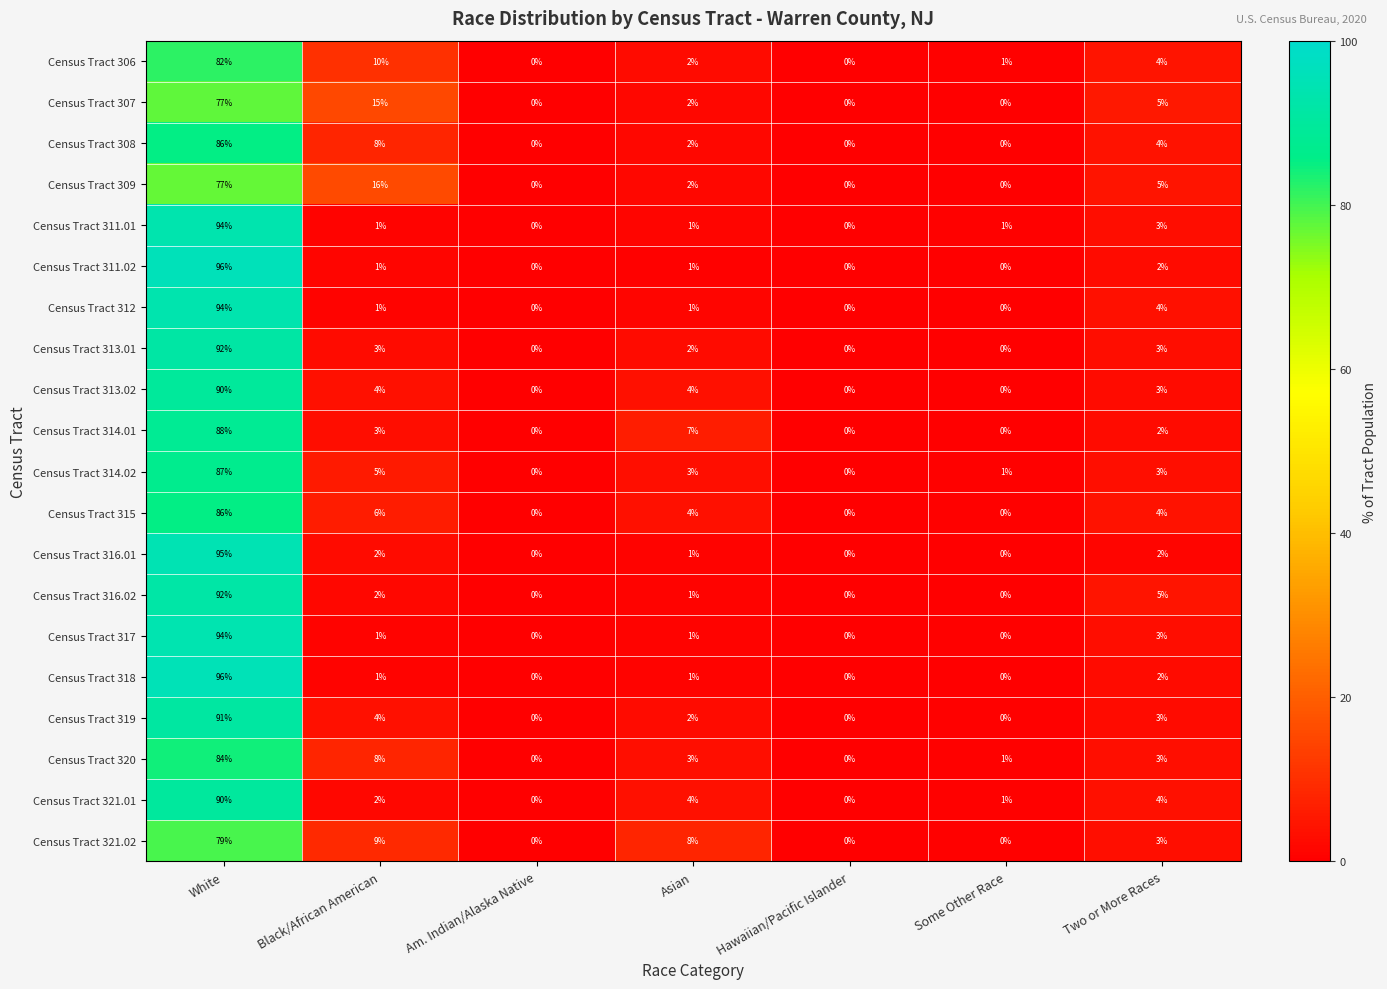

The Census Tract 307 series shows 35 at Hawaiian/Pacific Islander. True or false?

False